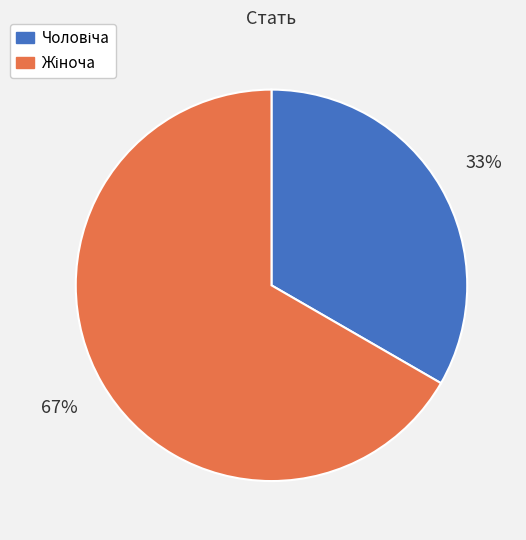

To the nearest percent, what is the average slice percentage?

50%